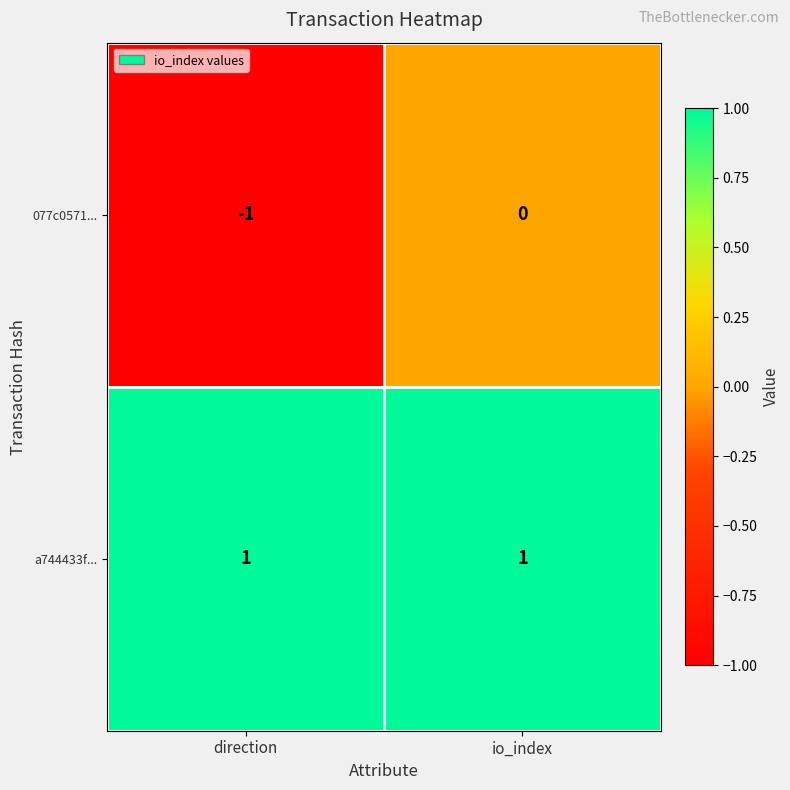

Reading left to right, what are all the values shown in this chart?

077c0571...: -1	0
a744433f...: 1	1